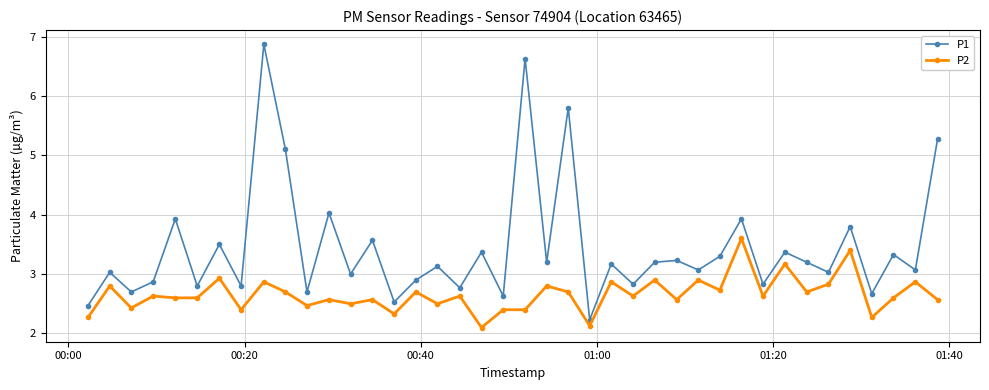

Reading left to right, what are all the values shown in this chart?

P1: 2.5	3.0	2.7	2.9	3.9	2.8	3.5	2.8	6.9	5.1	2.7	4.0	3.0	3.6	2.5	2.9	3.1	2.8	3.4	2.6	6.6	3.2	5.8	2.2	3.2	2.8	3.2	3.2	3.1	3.3	3.9	2.8	3.4	3.2	3.0	3.8	2.7	3.3	3.1	5.3
P2: 2.3	2.8	2.4	2.6	2.6	2.6	2.9	2.4	2.9	2.7	2.5	2.6	2.5	2.6	2.3	2.7	2.5	2.6	2.1	2.4	2.4	2.8	2.7	2.1	2.9	2.6	2.9	2.6	2.9	2.7	3.6	2.6	3.2	2.7	2.8	3.4	2.3	2.6	2.9	2.6